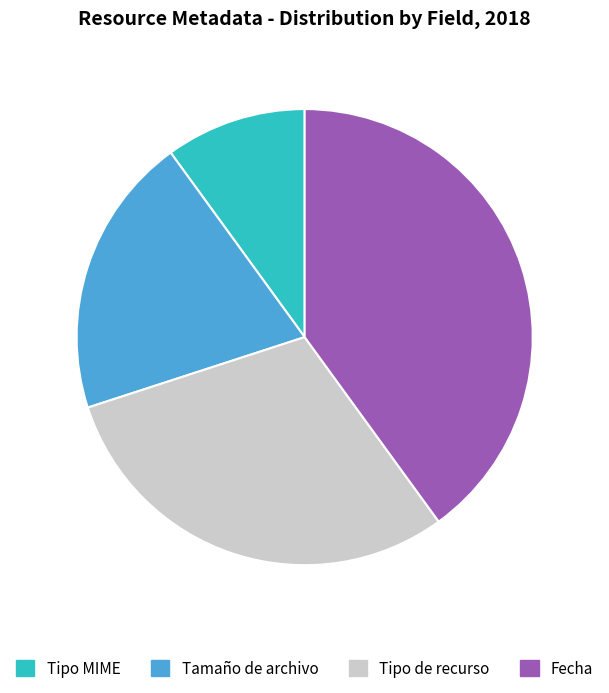

Is it true that Tipo de recurso is 37% of the pie?

False